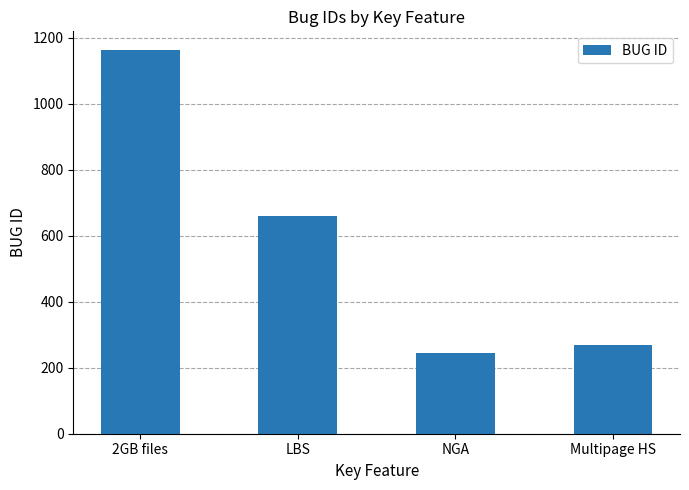

What is the minimum value shown in the chart?

245